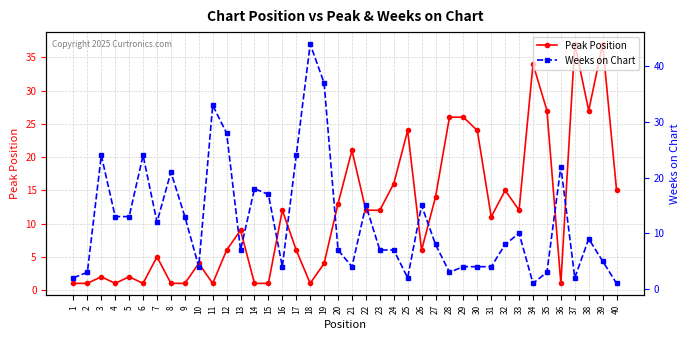

What is the maximum value shown in the chart?

44